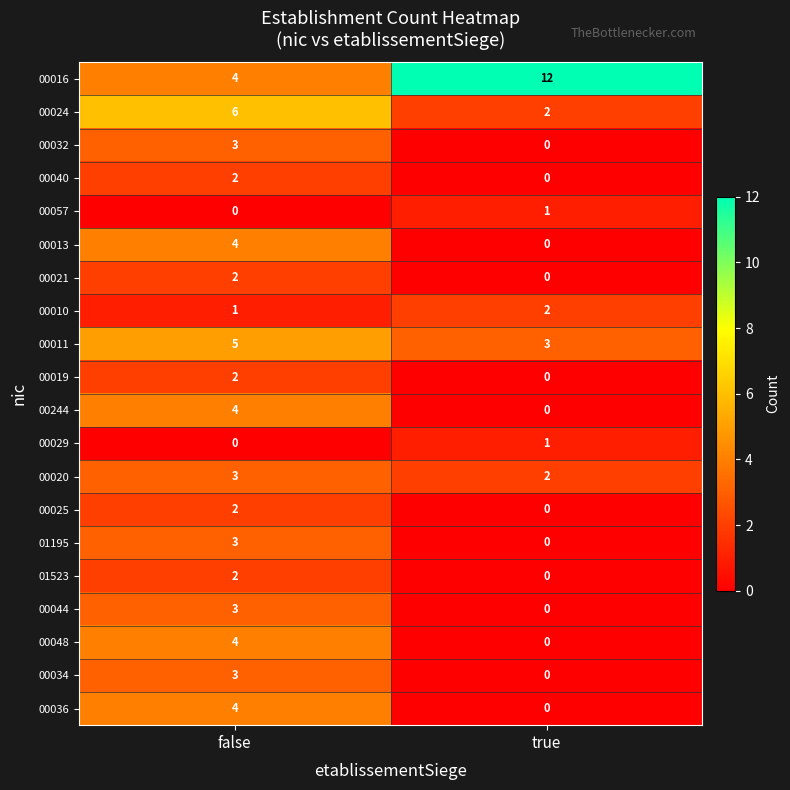

List the labels in order of 00025 value, smallest first.

true, false